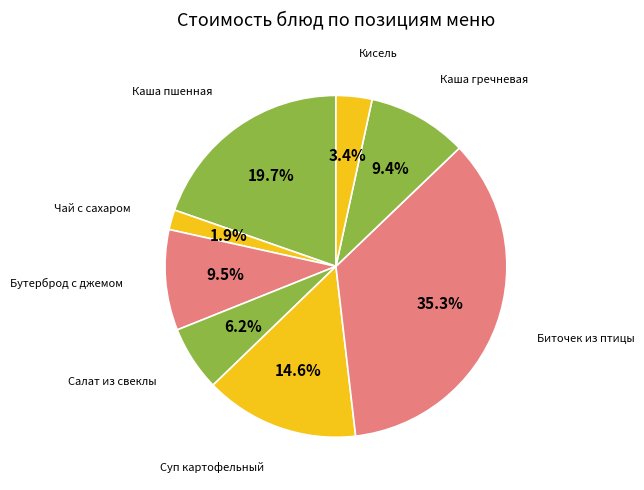

True or false: Чай с сахаром accounts for 2% of the total.

True